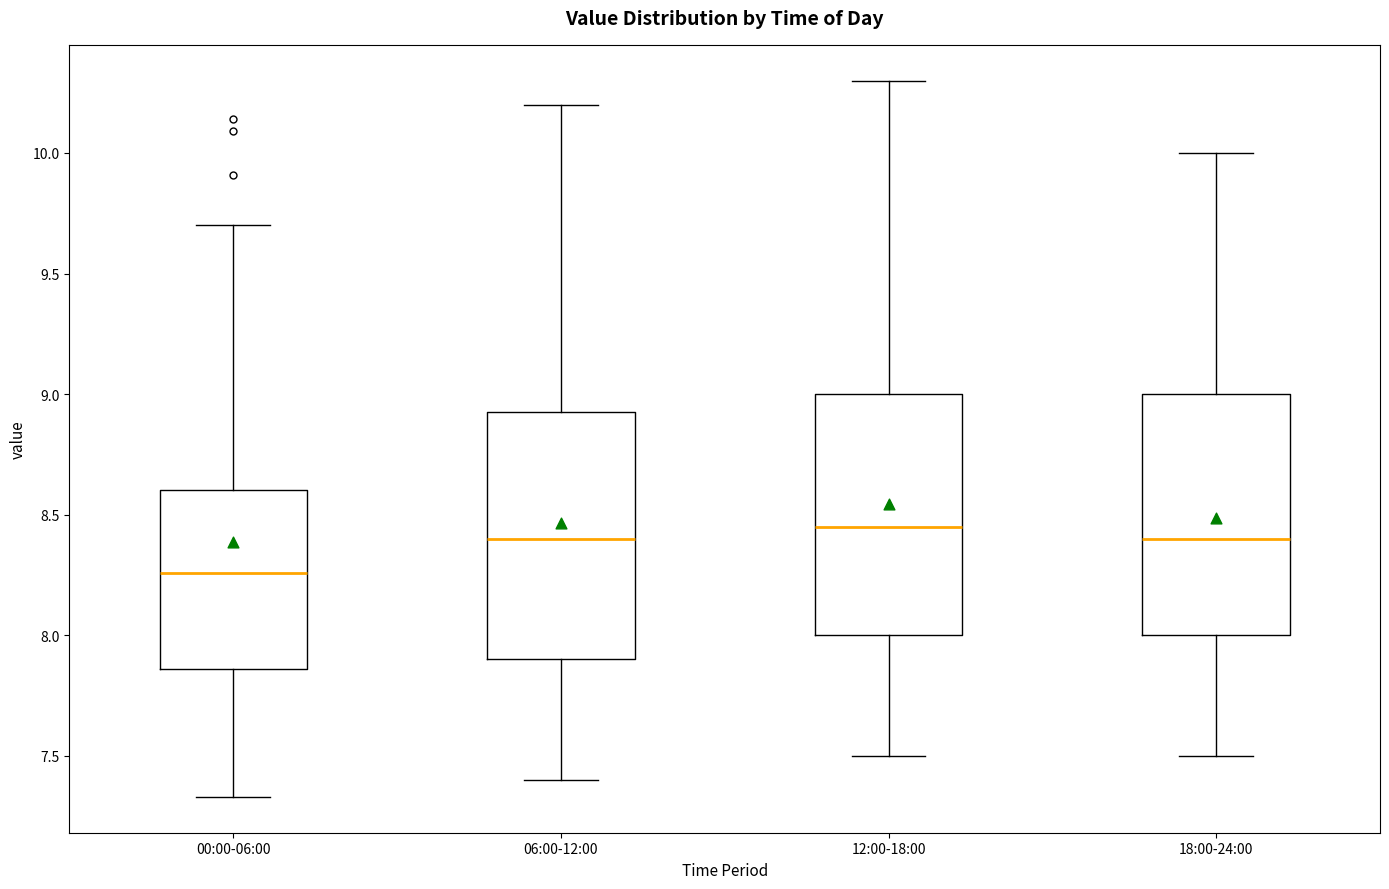

Reading left to right, transcribe this box plot: for each box, give where its median line is, the range the box spans, and where its two whiskers end, as read against the y-axis. The values are not printed on the chart, so give them approximately, as read against the axis.

00:00-06:00: median 8.25, box 7.85 to 8.60, whiskers 7.35 to 9.70
06:00-12:00: median 8.40, box 7.90 to 8.95, whiskers 7.40 to 10.20
12:00-18:00: median 8.45, box 8.00 to 9.00, whiskers 7.50 to 10.30
18:00-24:00: median 8.40, box 8.00 to 9.00, whiskers 7.50 to 10.00